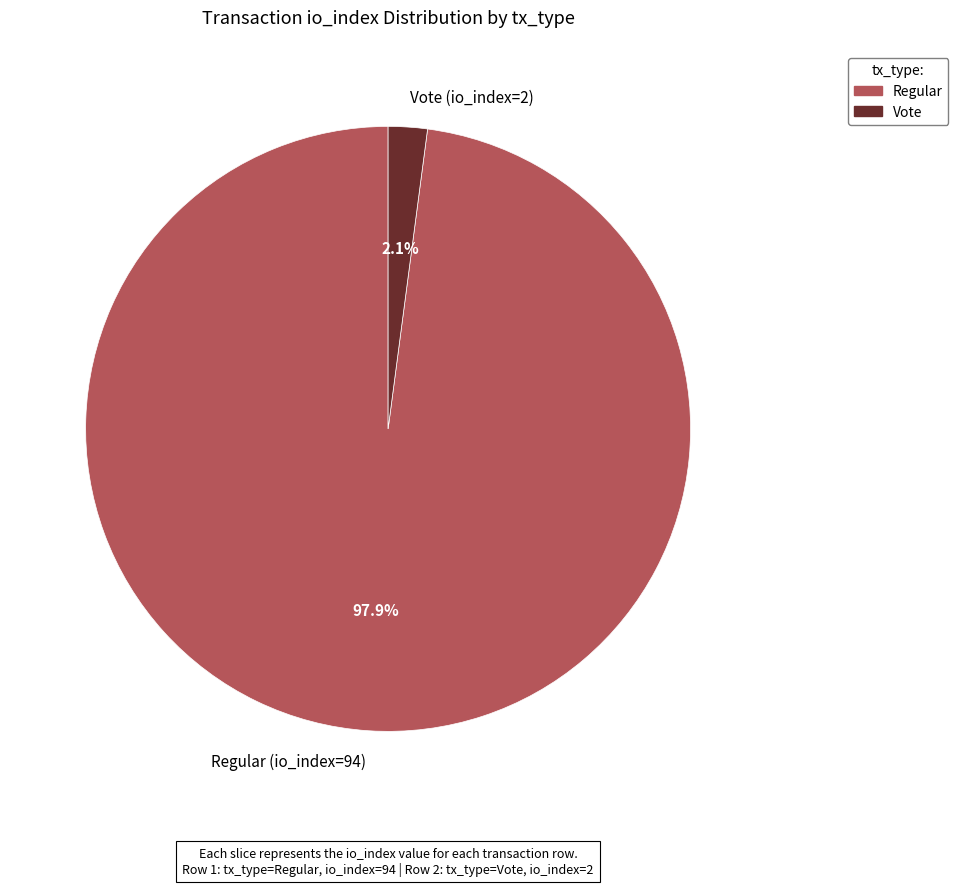

What is the largest slice in the pie chart?

Regular (io_index=94)